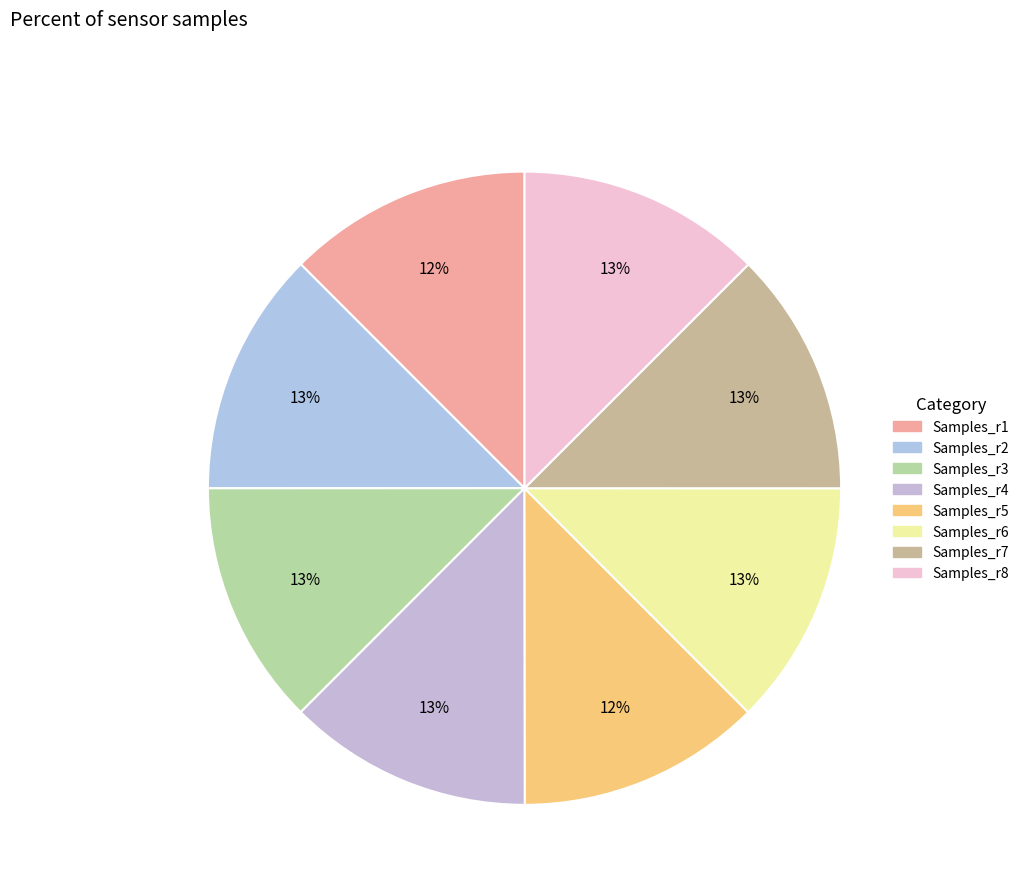

How many segments does this pie chart have?

8